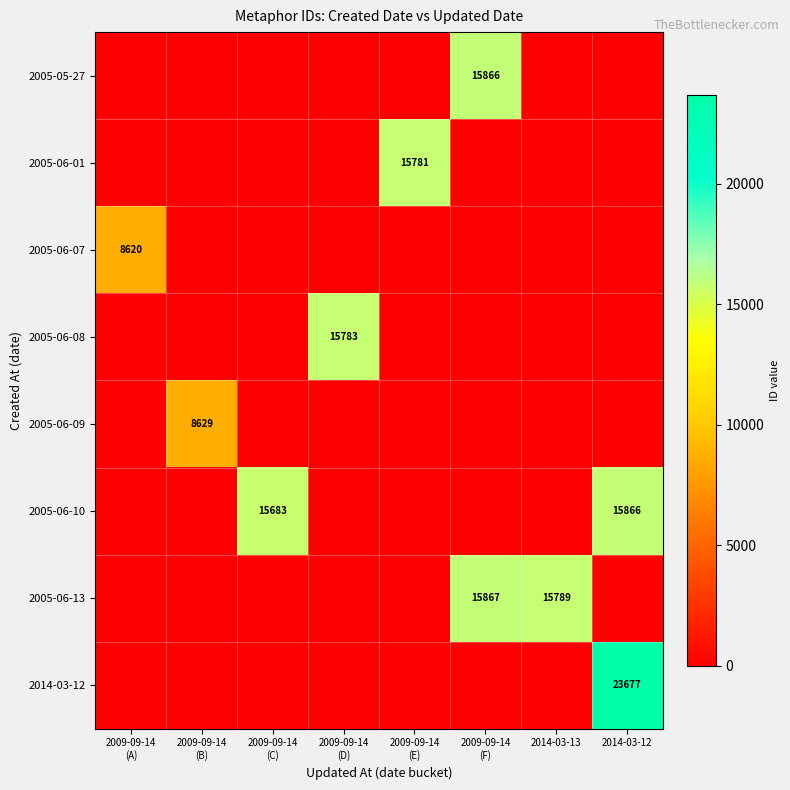

Which series has the widest spread of values?

2014-03-12